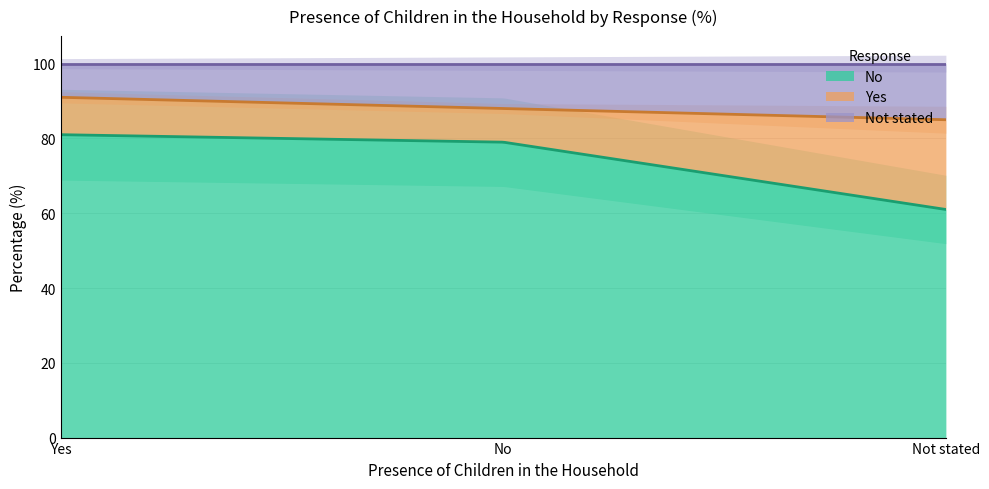

What is the value of the Yes point at the 2nd from the left?

9